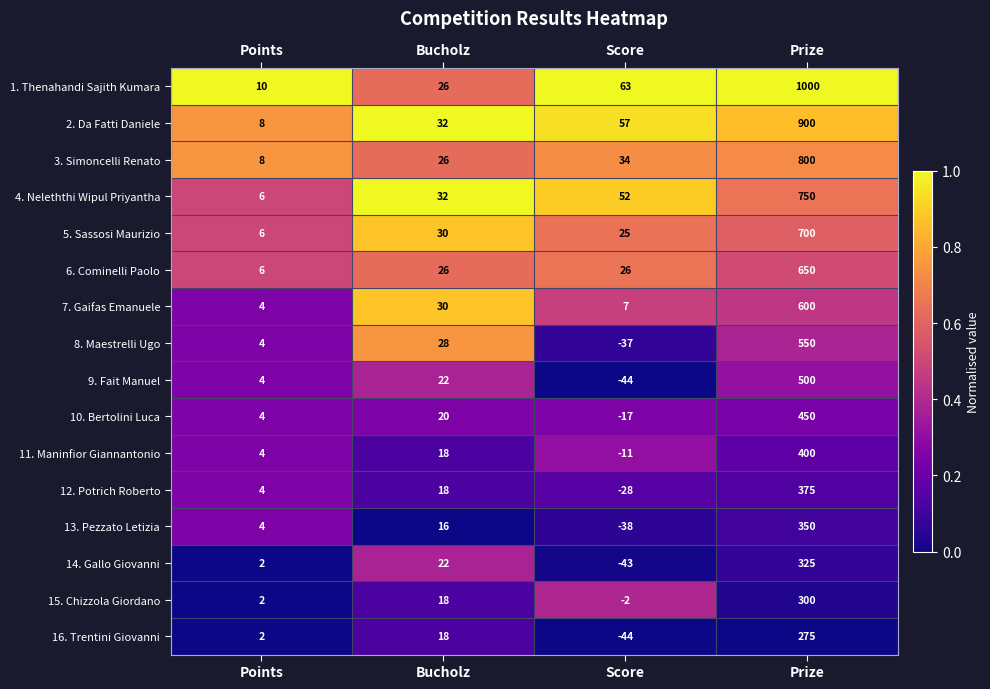

Rank the series by their maximum value, from highest to lowest.

1. Thenahandi Sajith Kumara, 2. Da Fatti Daniele, 3. Simoncelli Renato, 4. Neleththi Wipul Priyantha, 5. Sassosi Maurizio, 6. Cominelli Paolo, 7. Gaifas Emanuele, 8. Maestrelli Ugo, 9. Fait Manuel, 10. Bertolini Luca, 11. Maninfior Giannantonio, 12. Potrich Roberto, 13. Pezzato Letizia, 14. Gallo Giovanni, 15. Chizzola Giordano, 16. Trentini Giovanni